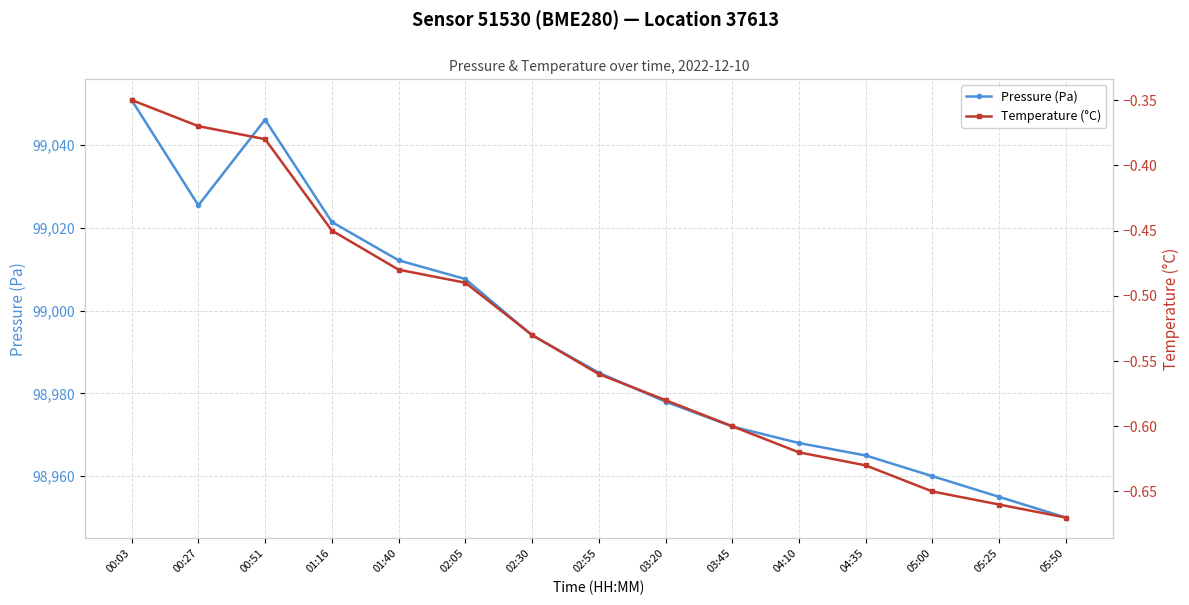

What is the difference between the second highest and minimum values in the Temperature (°C) series?

0.3